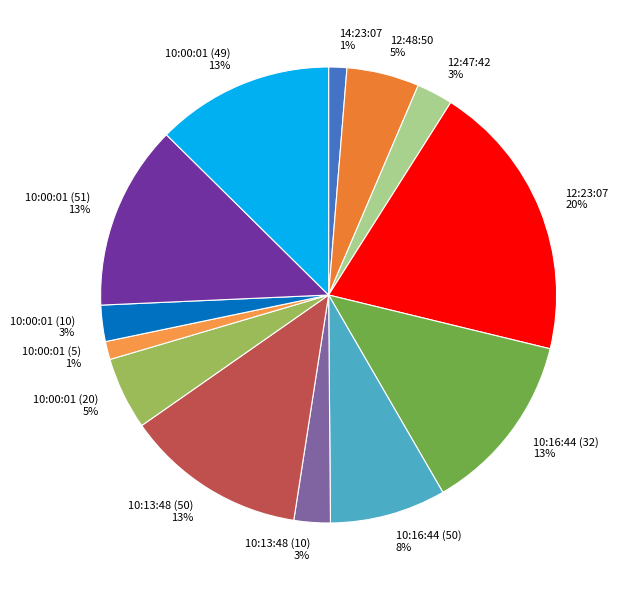

True or false: 10:00:01 (10) accounts for 3% of the total.

True